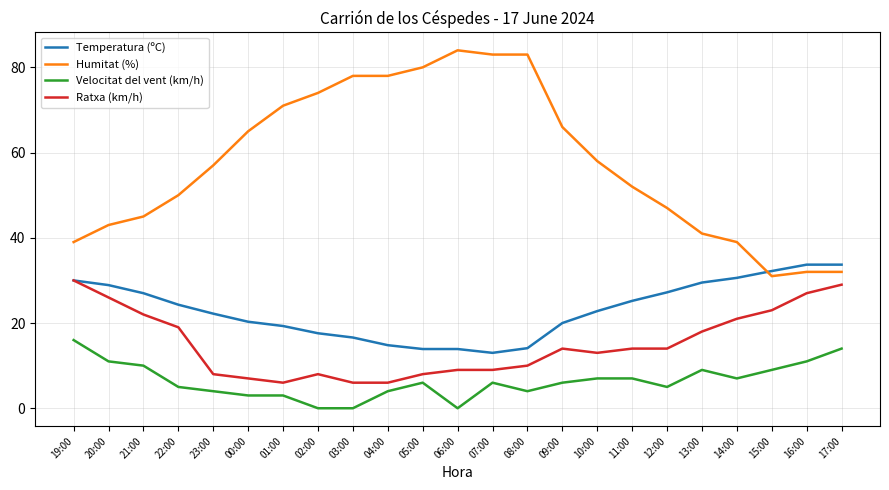

What position from the left is 16:00?

22